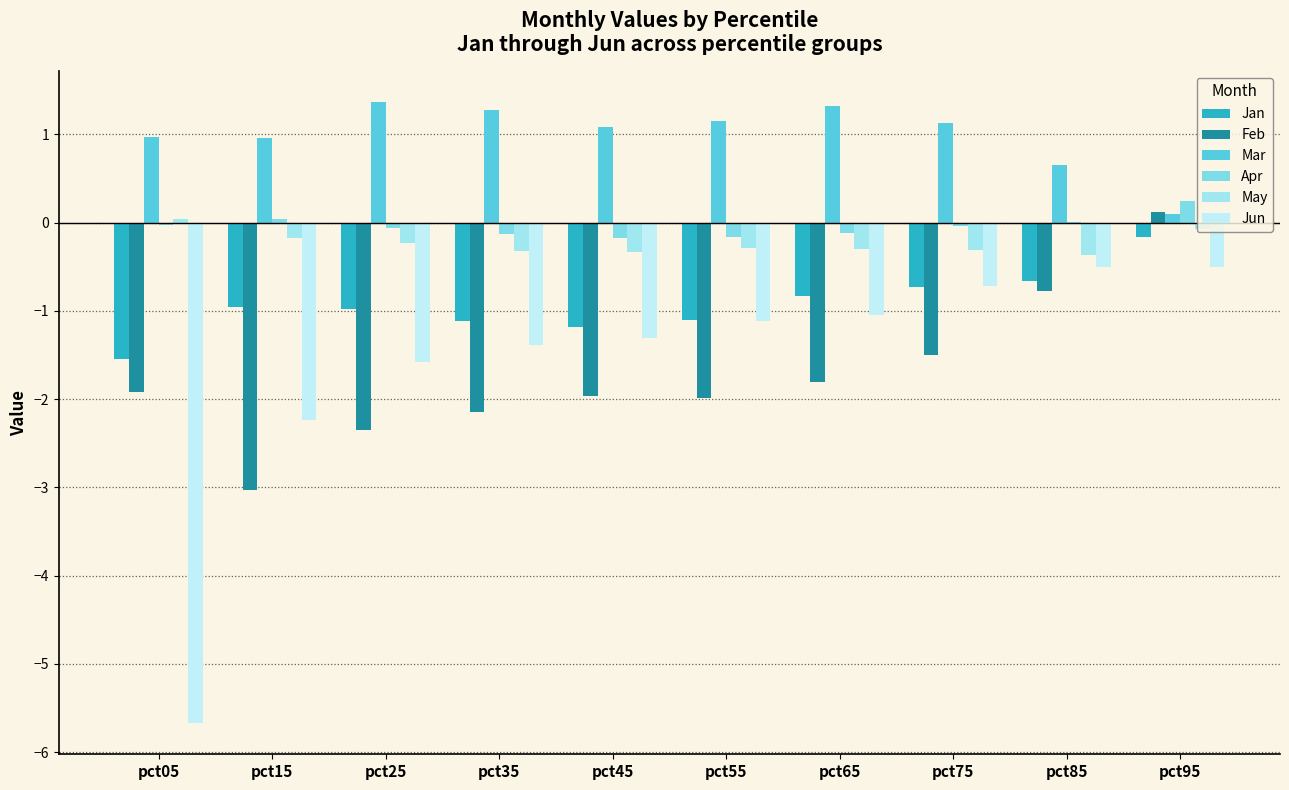

Is it true that Feb equals -2.4 at pct25?

True